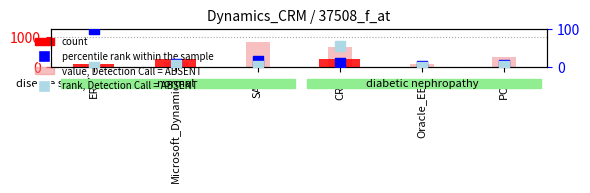

Is the value of percentile rank within the sample at SAP greater than the value of rank, Detection Call = ABSENT at Microsoft_Dynamics?

Yes